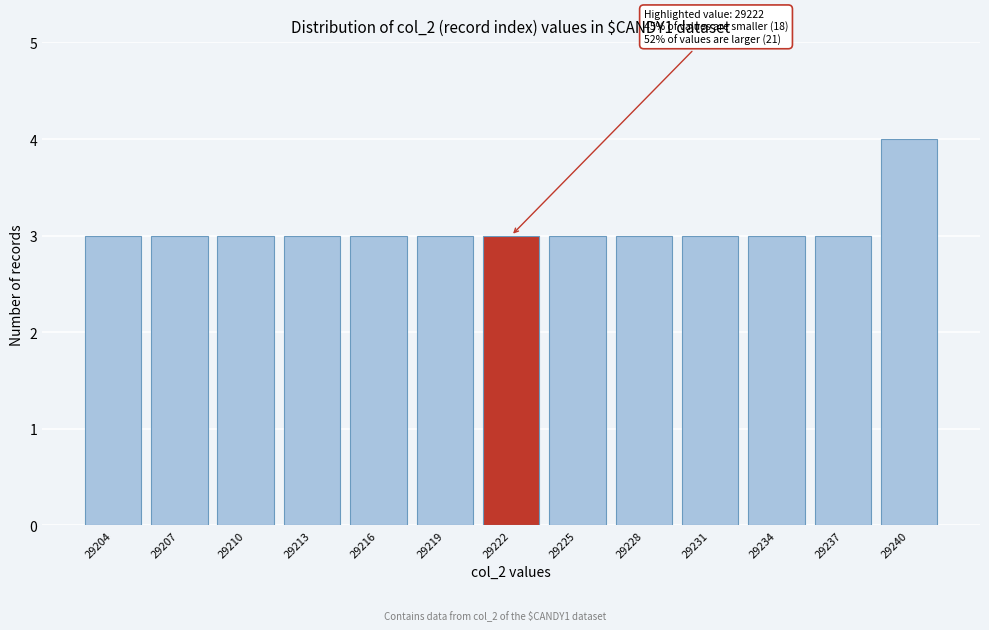

Reading right to left, extract all data points from this chart.

4	3	3	3	3	3	3	3	3	3	3	3	3